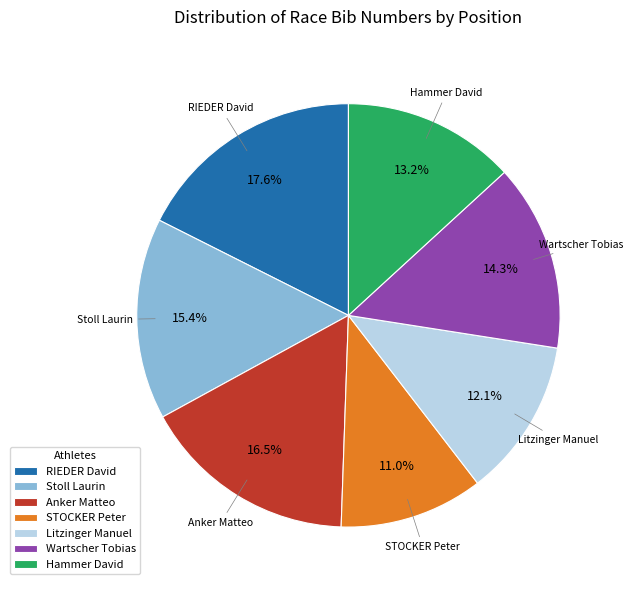

Combined, what portion of the pie is Wartscher Tobias and RIEDER David?

31.9%